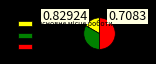

How many segments does this pie chart have?

3